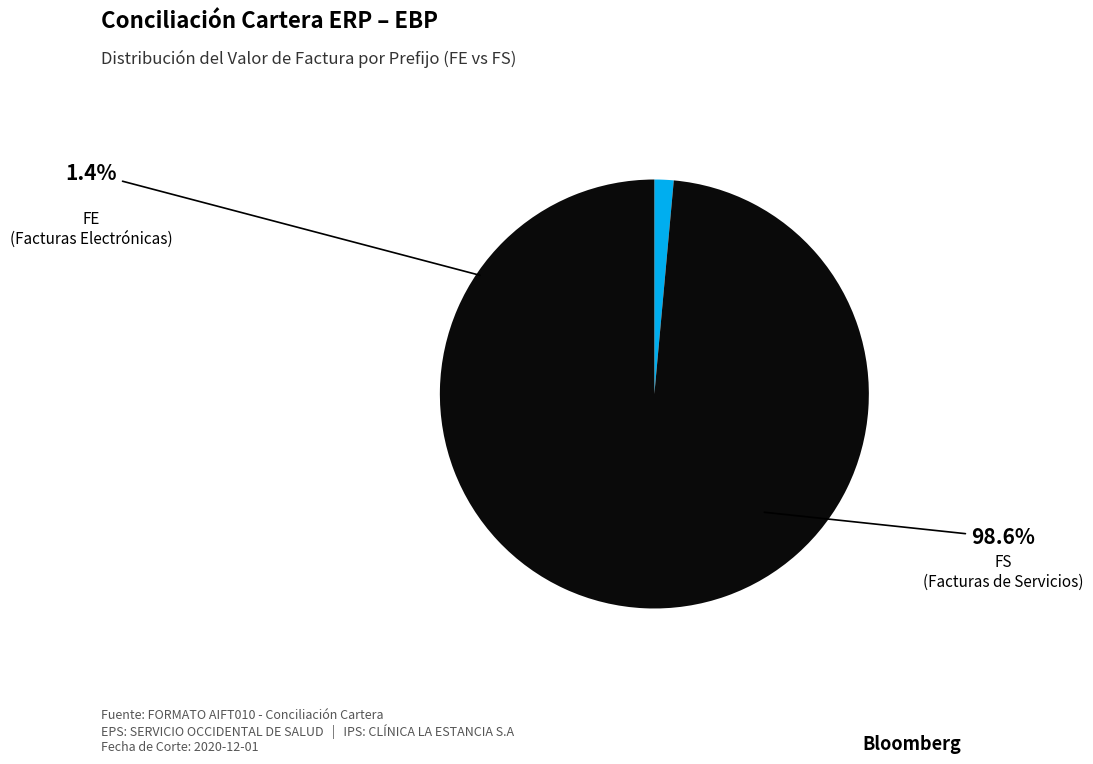

How many slices are in this pie chart?

2